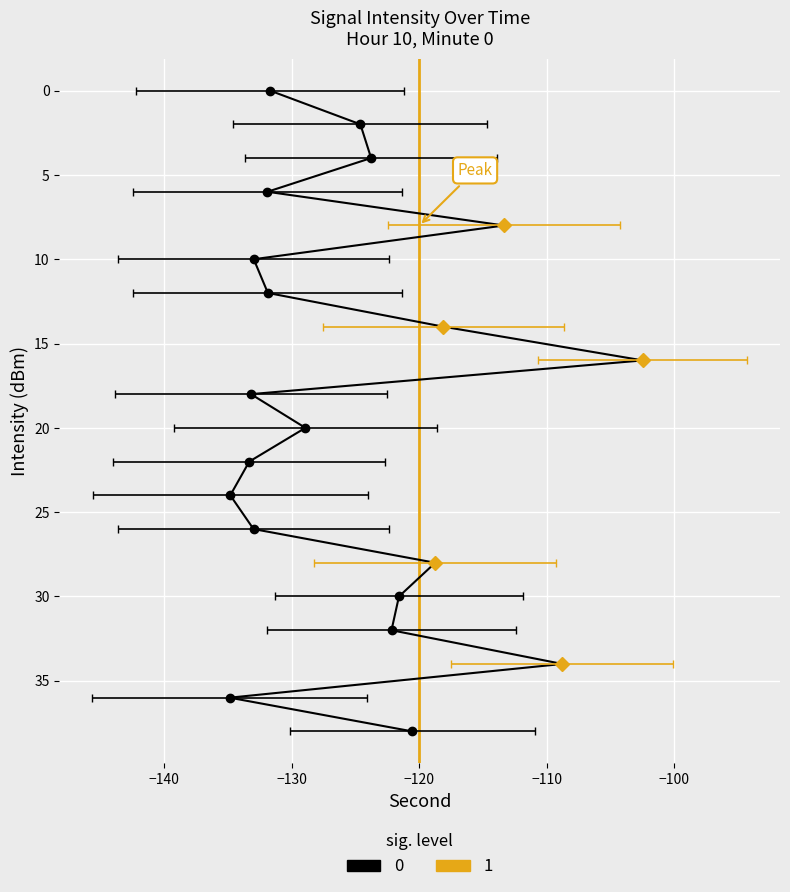

How many interior local valleys (lower than both neighbors) does the data have?

6